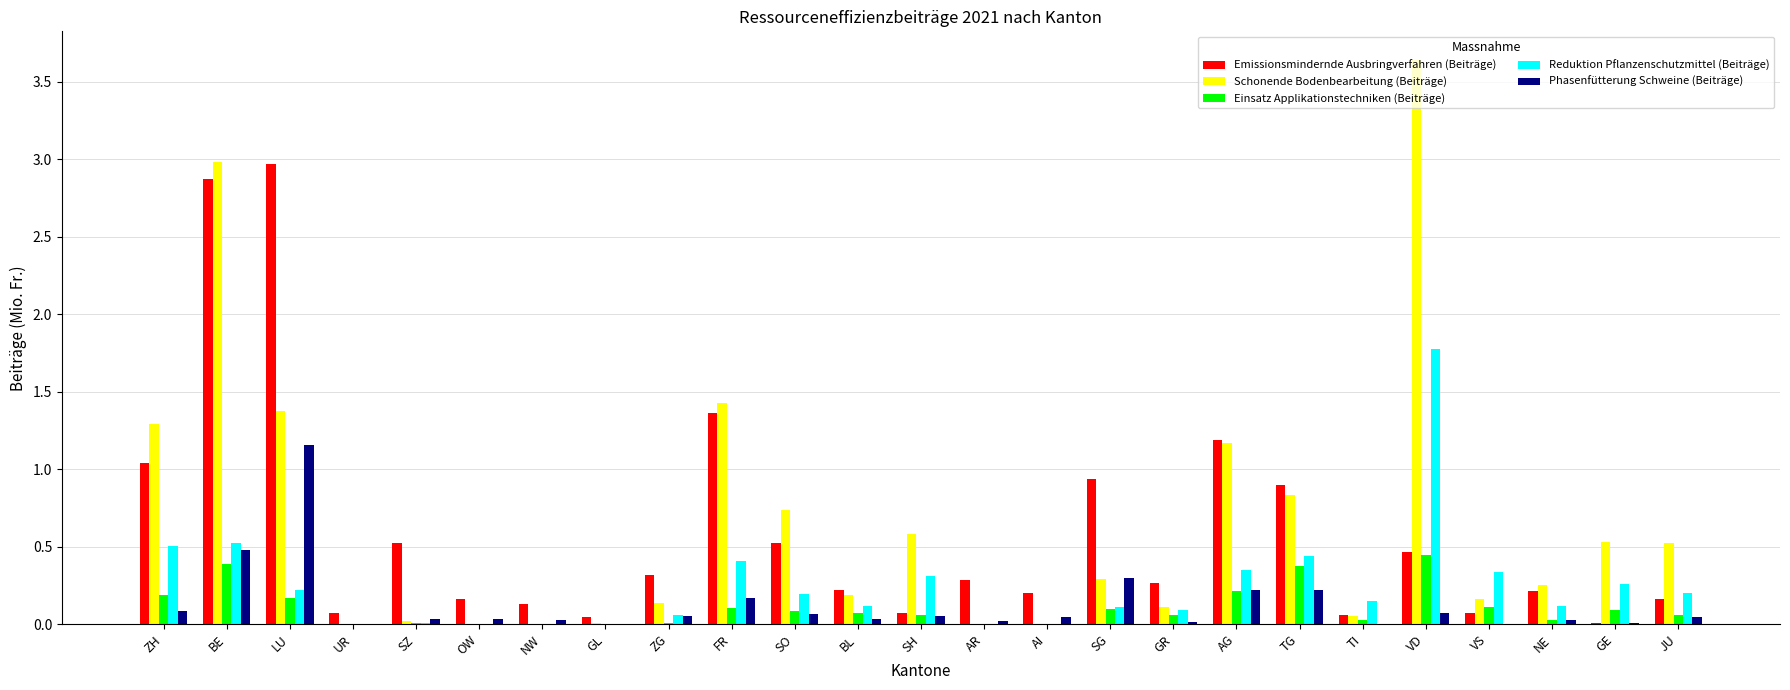

At which category is the sum across all series the highest?

BE